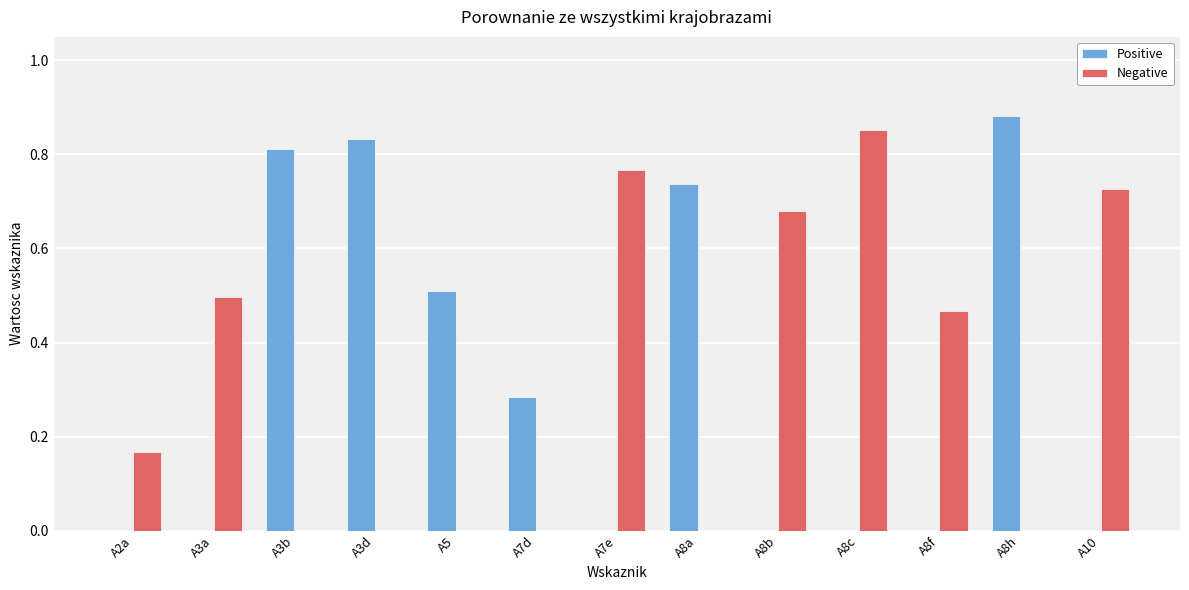

At which category does the chart reach its peak across all series?

A8h